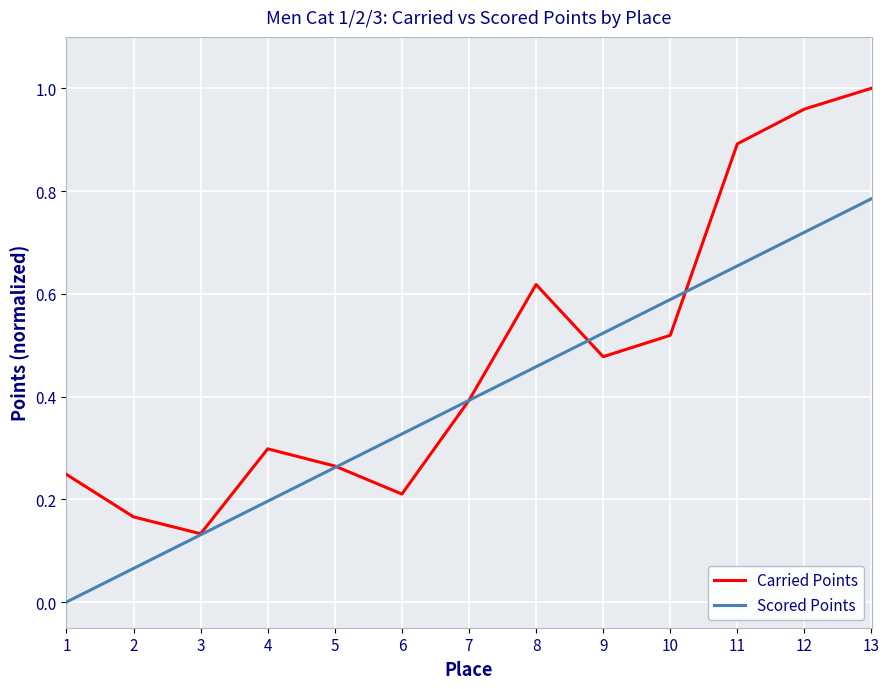

What is the sum of all Scored Points values?

5.1